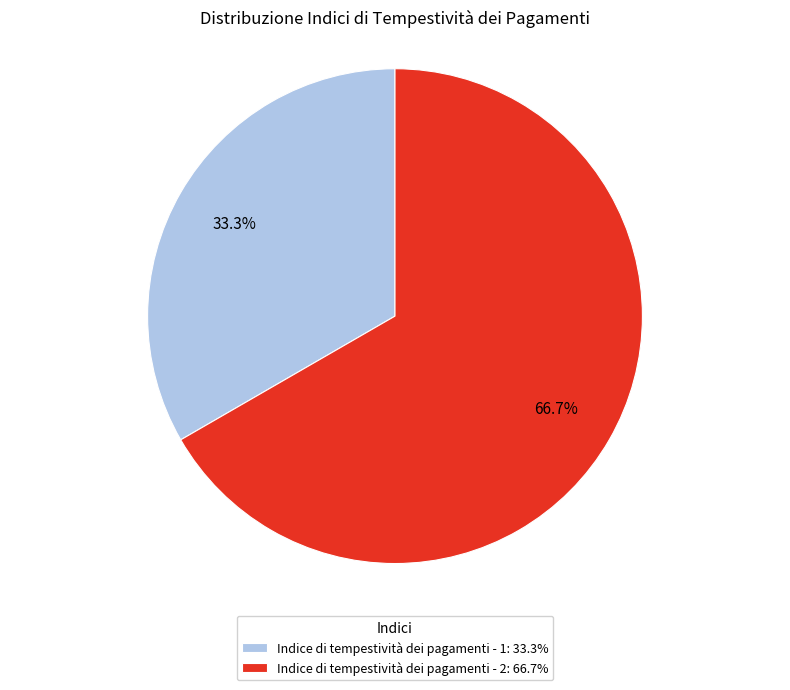

Between Indice di tempestività dei pagamenti - 2 and Indice di tempestività dei pagamenti - 1, which is larger?

Indice di tempestività dei pagamenti - 2